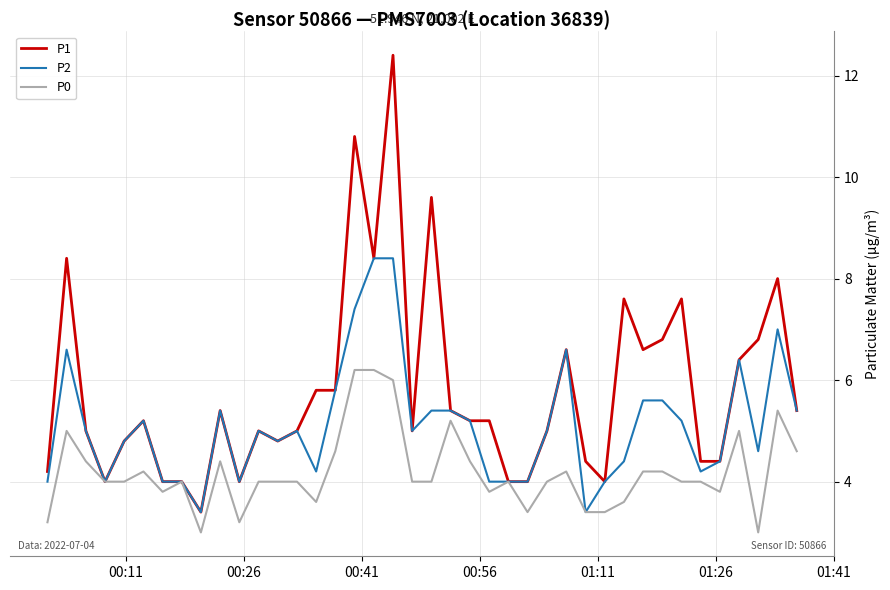

What is the smallest value displayed?

3.0